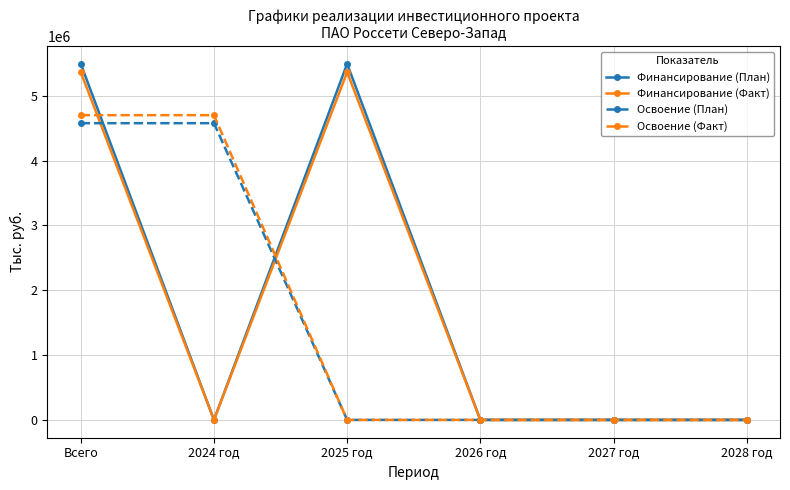

True or false: Финансирование (Факт) has more than 2 points higher than both neighbors.

False